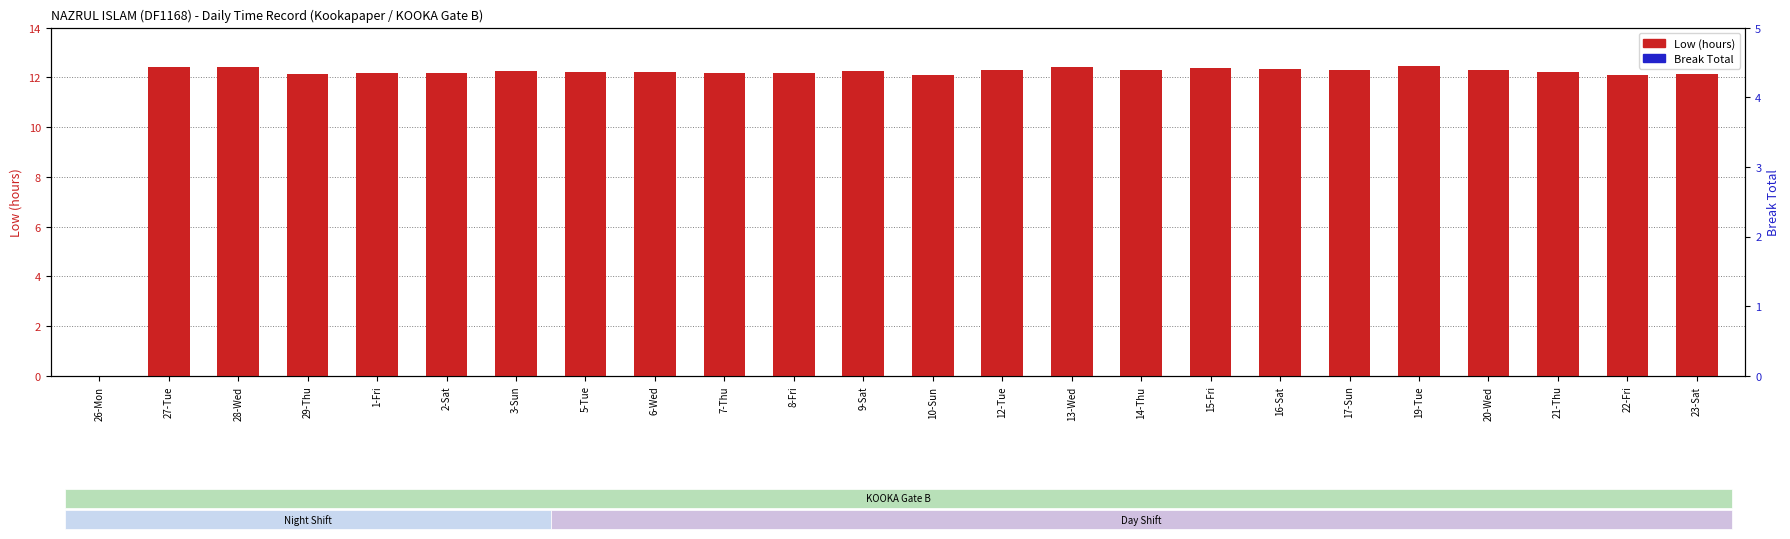

What is the highest value of the Low (hours) series?

12.5